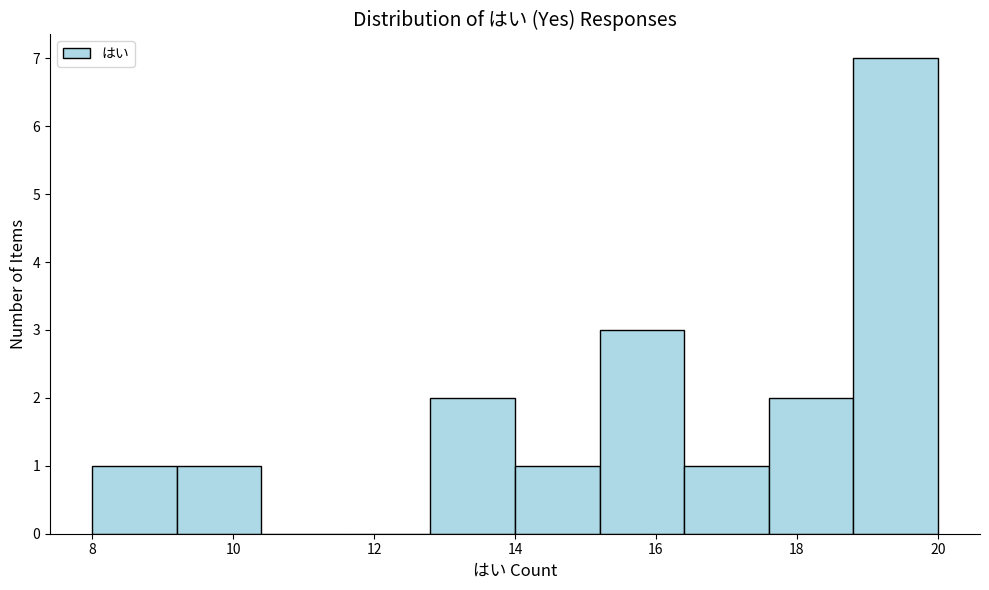

Reading left to right, list every bar in this chart as the range it spans on the x-axis followed by its height. The values are not printed on the chart, so give them approximately, as read against the axis.

8.0 to 9.2: 1
9.2 to 10.4: 1
10.4 to 11.6: 0
11.6 to 12.8: 0
12.8 to 14.0: 2
14.0 to 15.2: 1
15.2 to 16.4: 3
16.4 to 17.6: 1
17.6 to 18.8: 2
18.8 to 20.0: 7